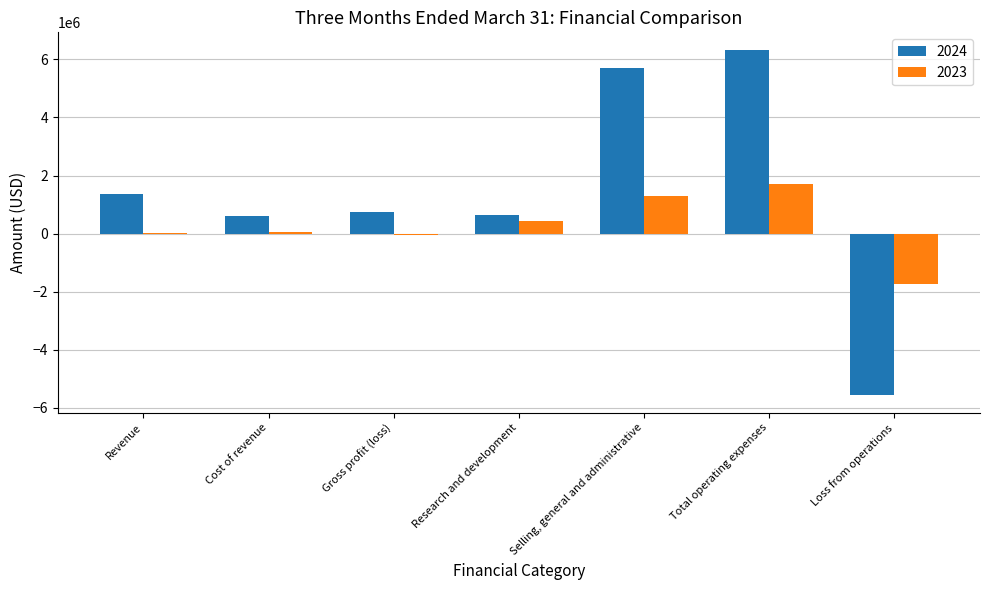

Which label corresponds to the largest value in the chart?

Total operating expenses